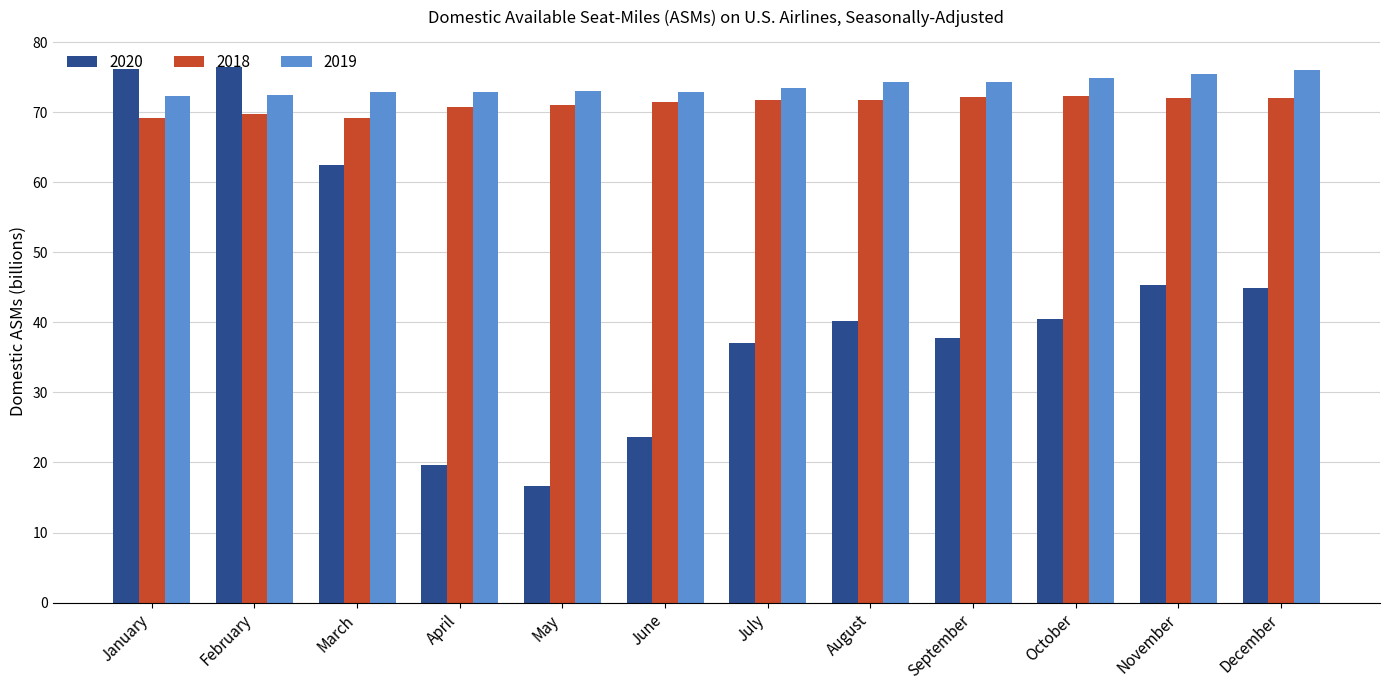

At which label does 2020 first exceed 40?

January